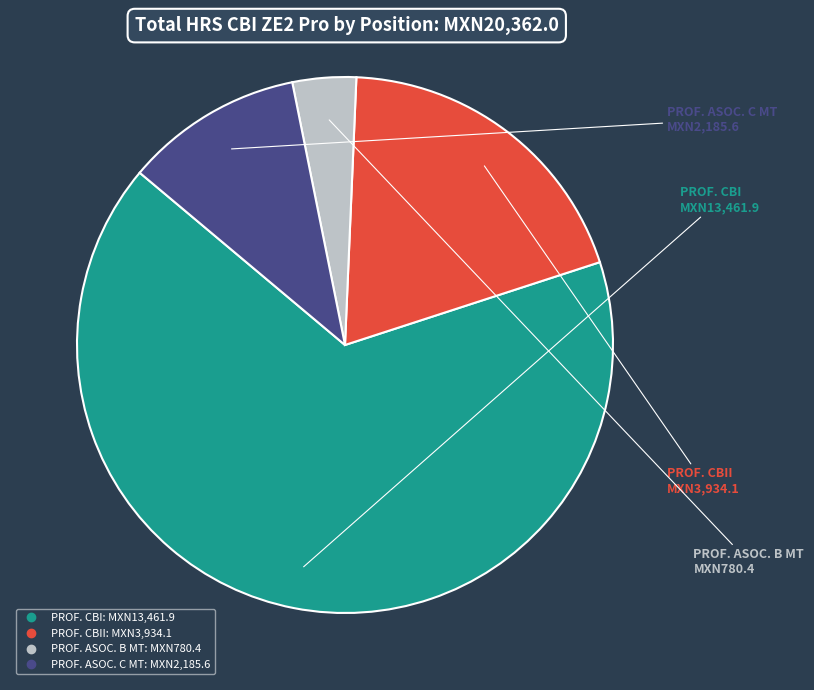

Is there a majority slice in this chart?

Yes